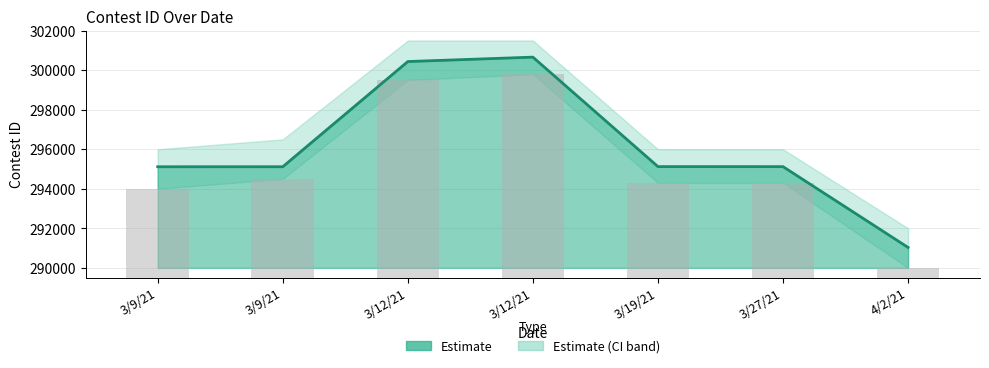

At which category does the chart reach its peak across all series?

3/12/21